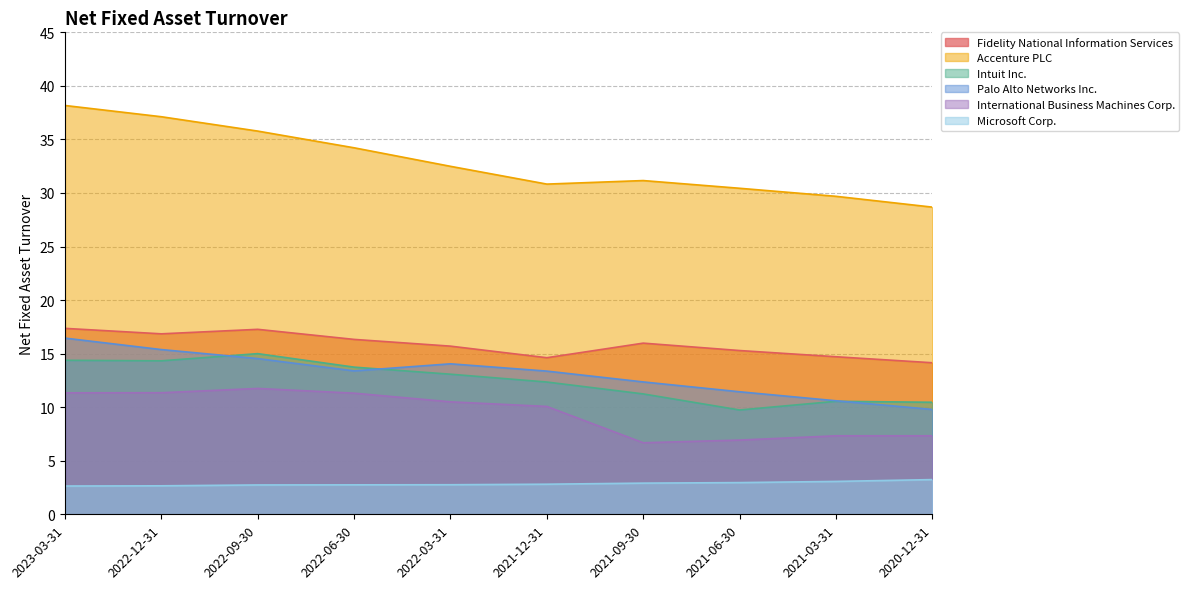

At which category is the sum across all series the highest?

2023-03-31